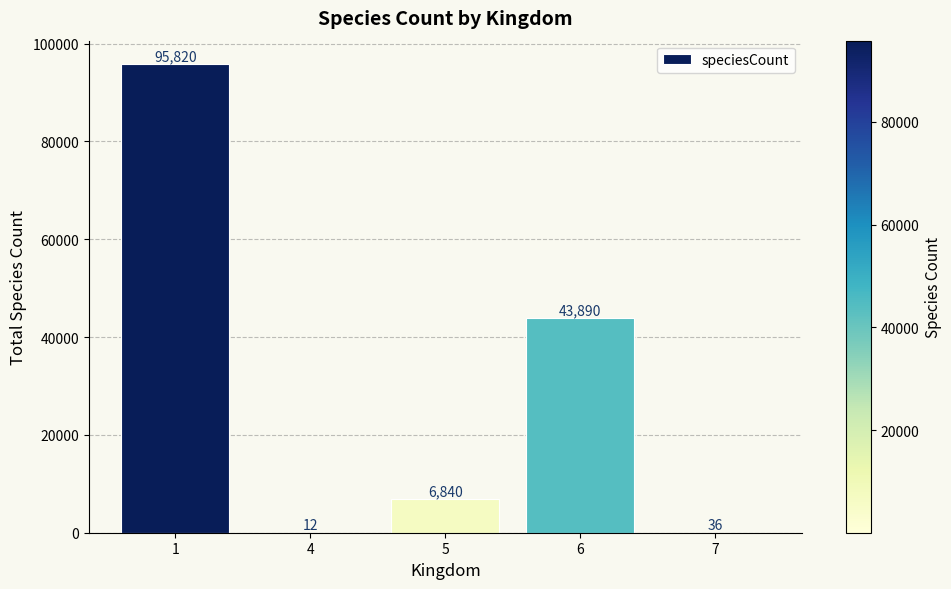

Where is the data nearest to the value 47916?

6